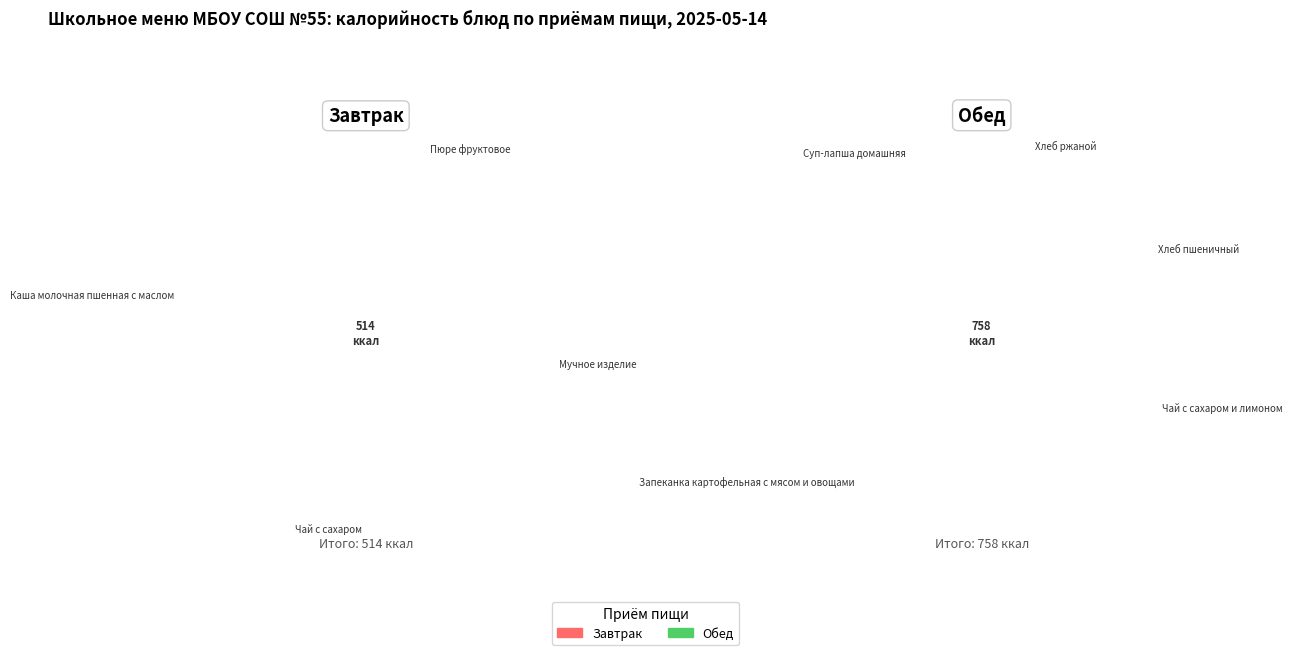

Is Чай с сахаром the majority of the pie?

No